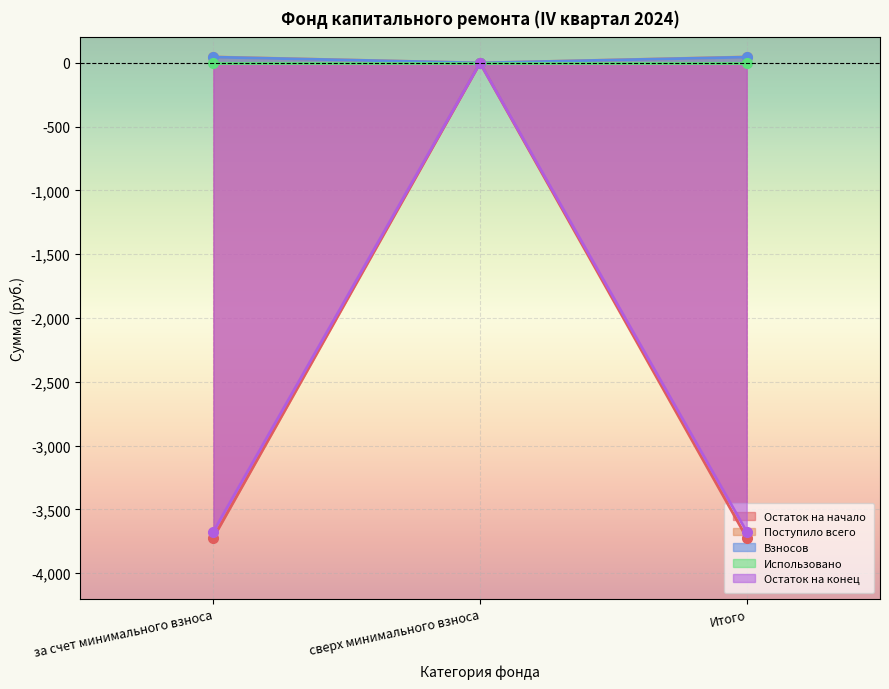

What is the greatest value displayed?

47.1